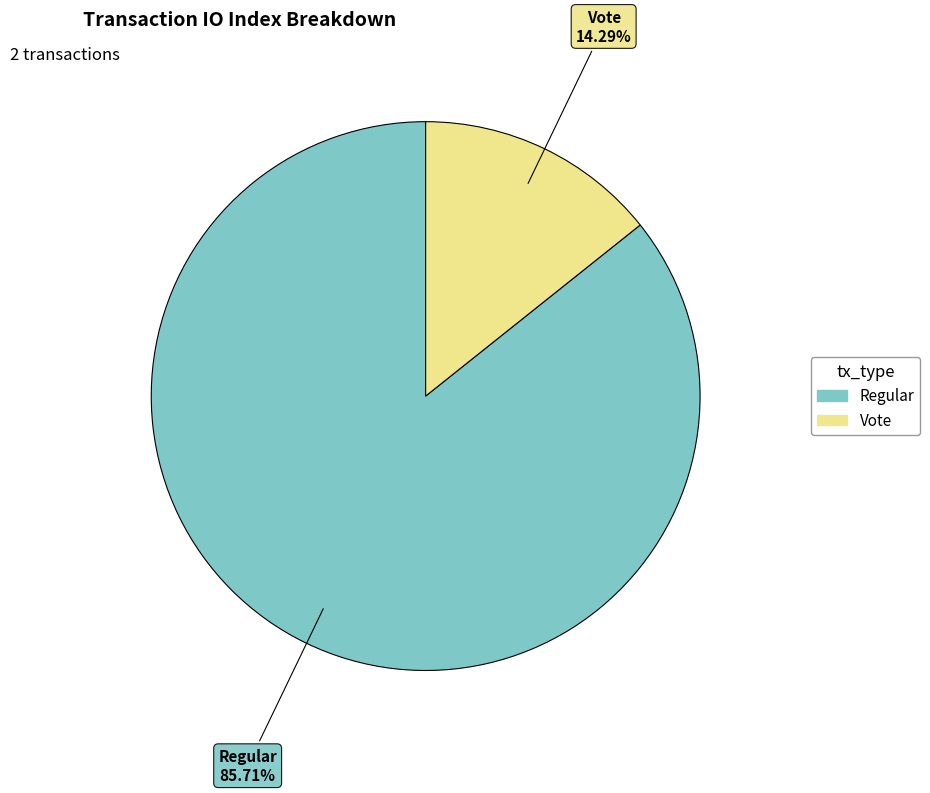

Combined, do Regular and Vote account for over 50%?

Yes